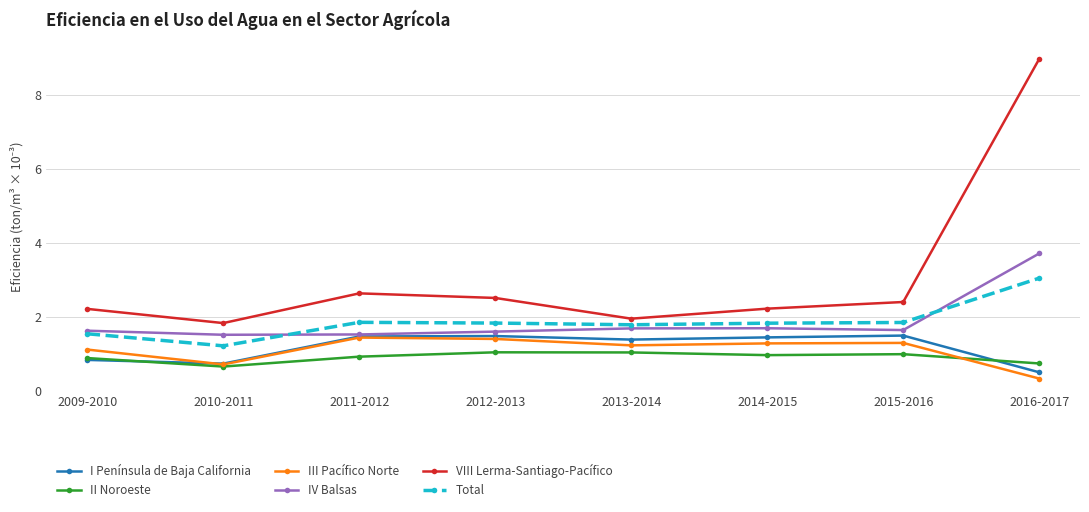

The IV Balsas series shows 2.8 at 2015-2016. True or false?

False